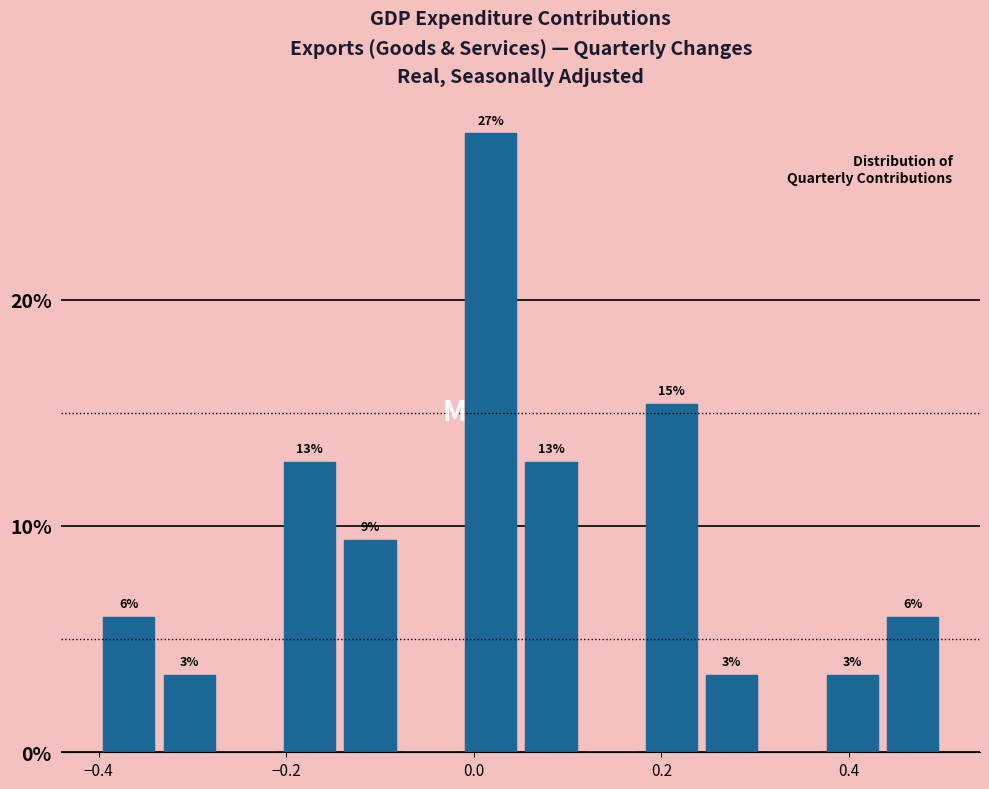

Around what value on the x-axis is the tallest bar? Give the approximate position of its centre, as read against the axis.

0.02